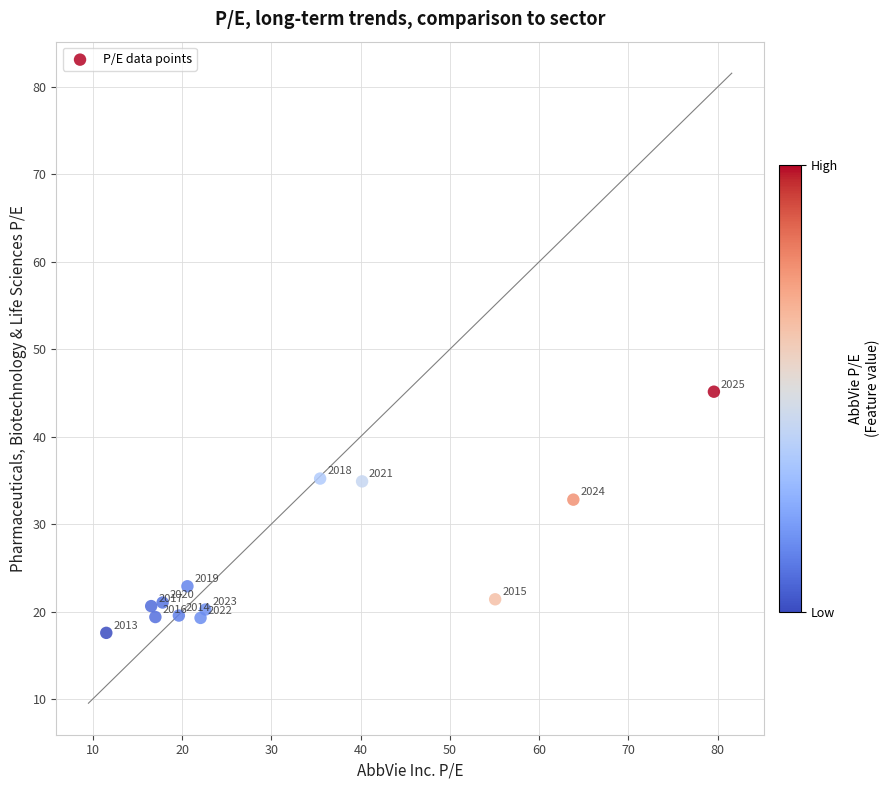

What Y value in the scatter plot is closest to 31?

32.8